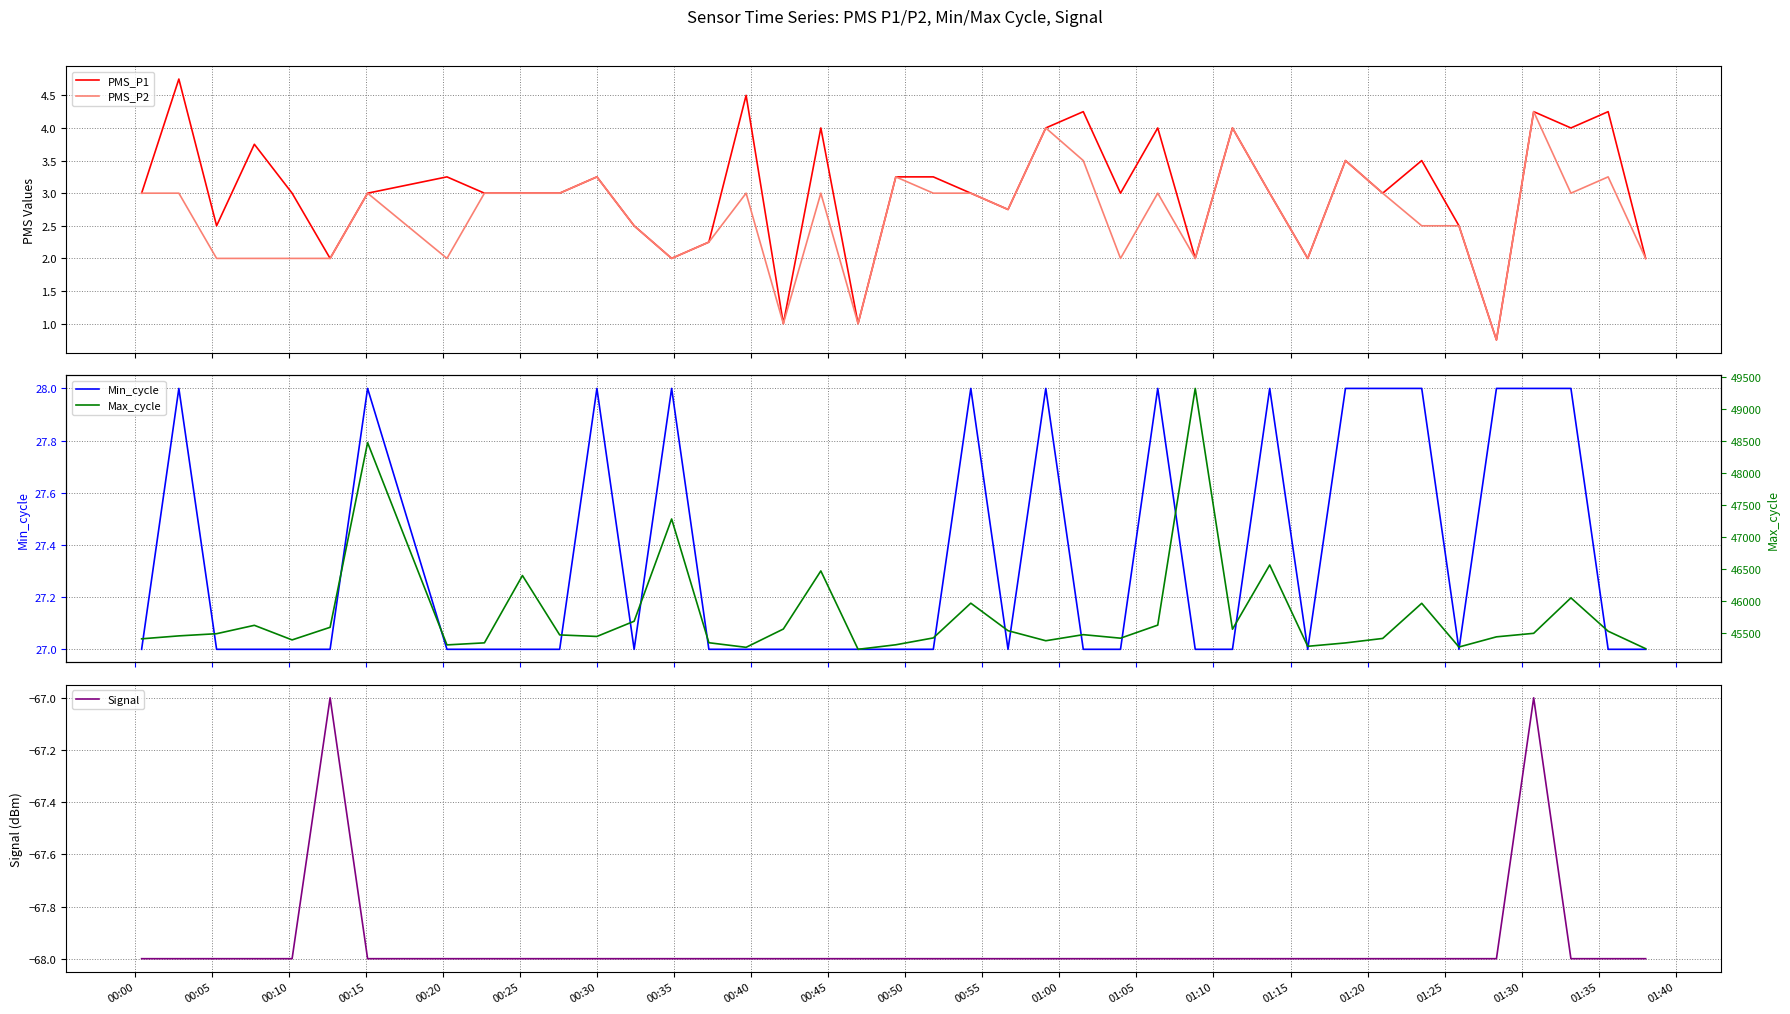

What is the sum of all Signal values?

-2718